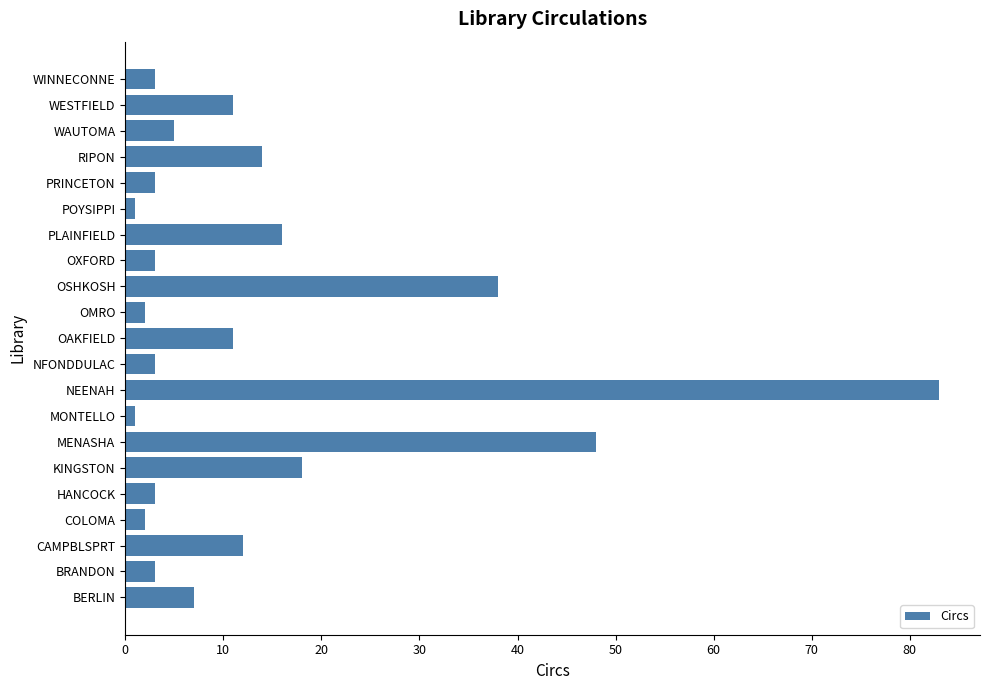

Reading bottom to top, what are all the values shown in this chart?

BERLIN=7	BRANDON=3	CAMPBLSPRT=12	COLOMA=2	HANCOCK=3	KINGSTON=18	MENASHA=48	MONTELLO=1	NEENAH=83	NFONDDULAC=3	OAKFIELD=11	OMRO=2	OSHKOSH=38	OXFORD=3	PLAINFIELD=16	POYSIPPI=1	PRINCETON=3	RIPON=14	WAUTOMA=5	WESTFIELD=11	WINNECONNE=3